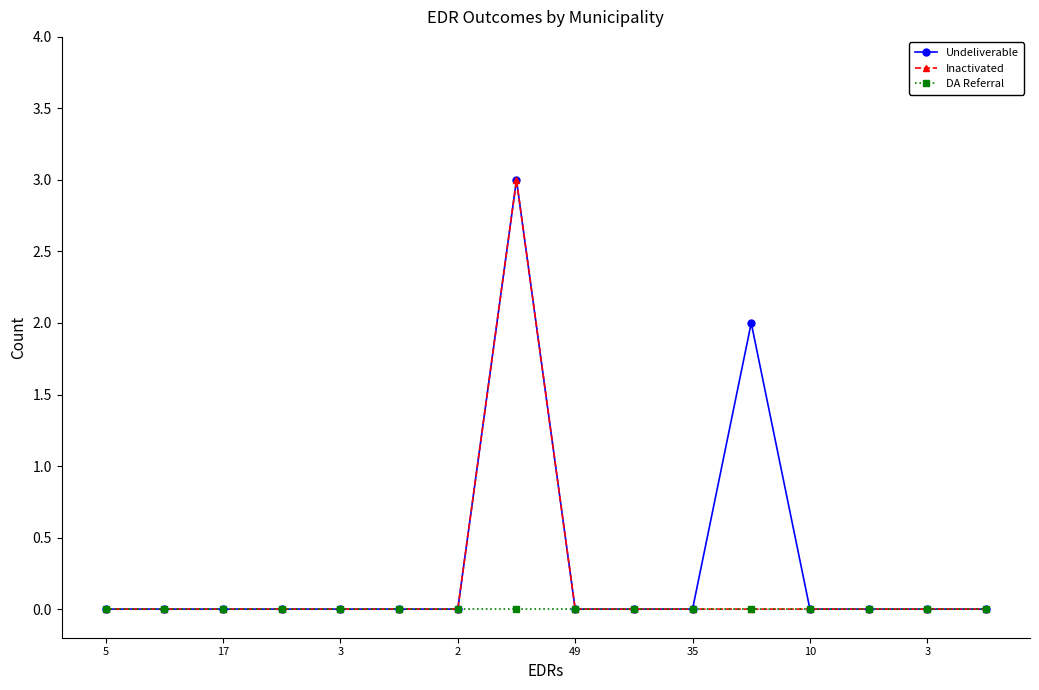

What is the greatest value displayed?

3